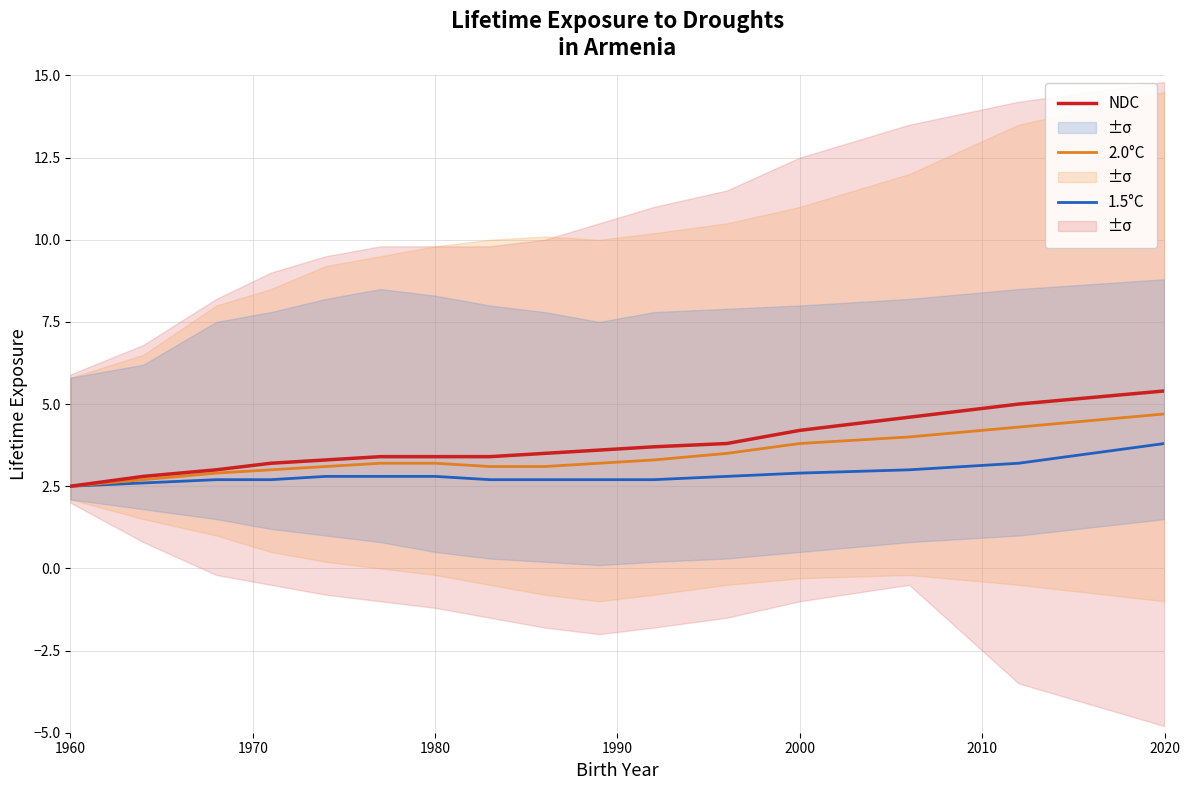

The 2.0°C series shows 4.0 at 1960. True or false?

False